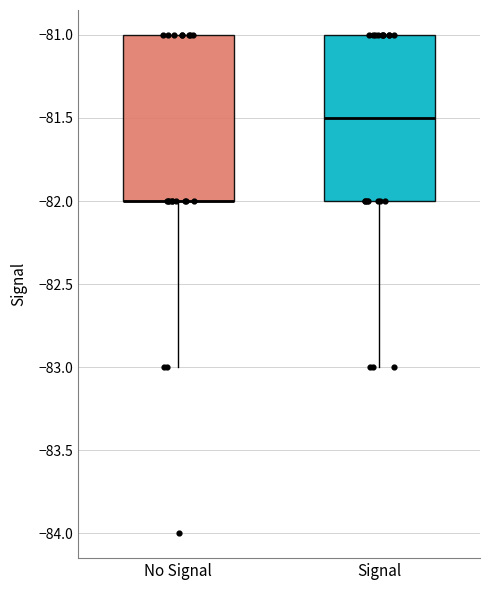

Reading left to right, read every box against the y-axis: the position of its median line, the range the box covers, and the ends of its whiskers. The values are not printed on the chart, so give them approximately, as read against the axis.

No Signal: median -82.0 (drawn on the box's lower edge), box -82.0 to -81.0, whiskers -83.0 to -81.0
Signal: median -81.5, box -82.0 to -81.0, whiskers -83.0 to -81.0